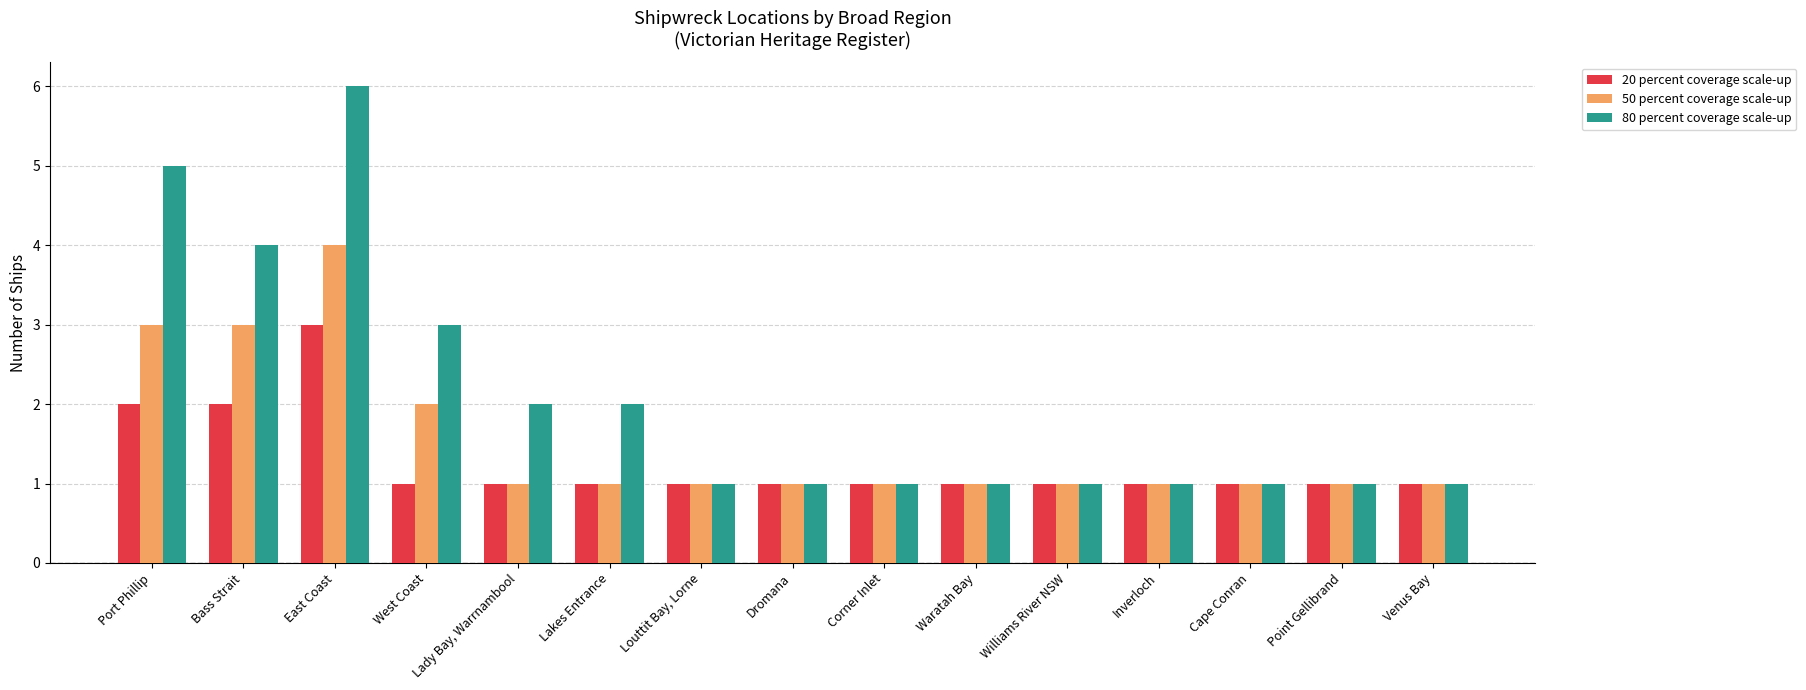

Is the value of 80 percent coverage scale-up at Port Phillip greater than the value of 20 percent coverage scale-up at Port Phillip?

Yes